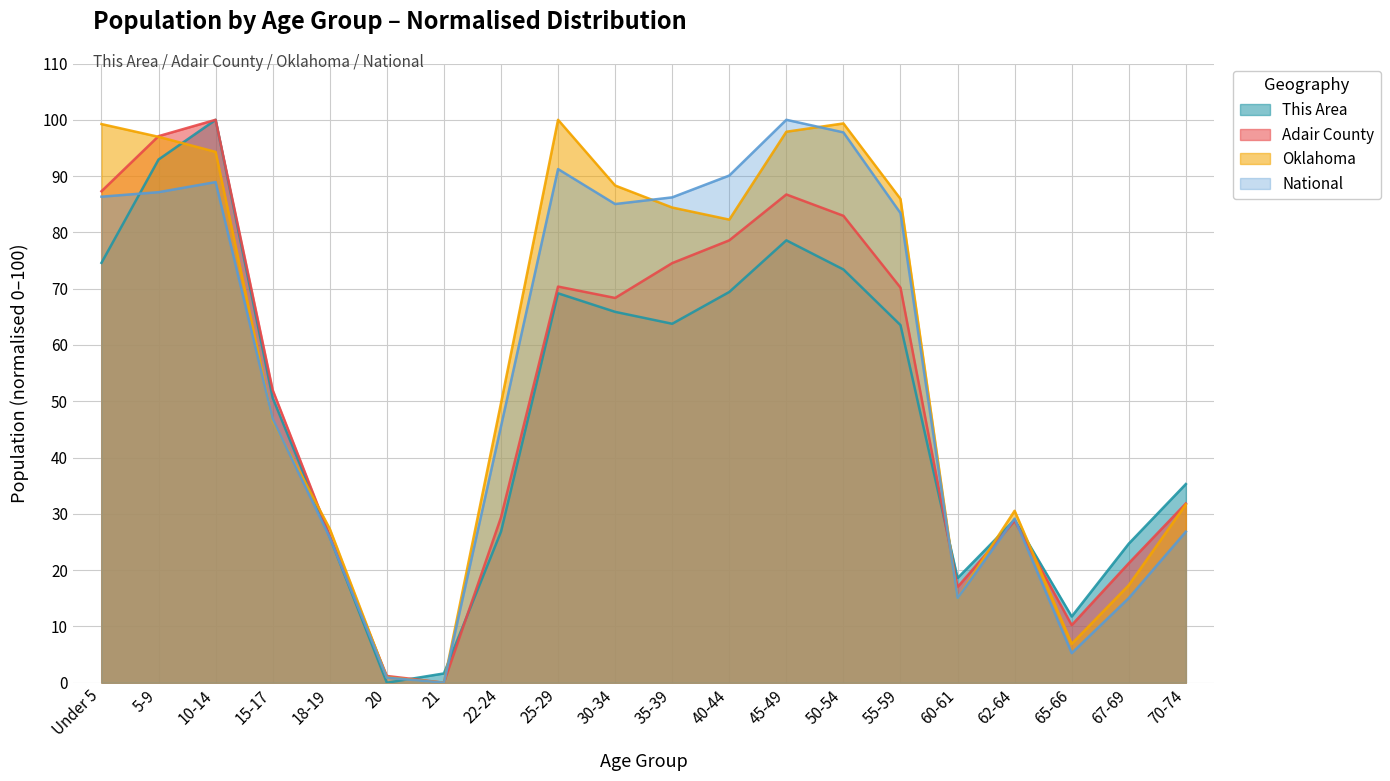

Between 20 and 67-69, which series saw the biggest shift?

This Area